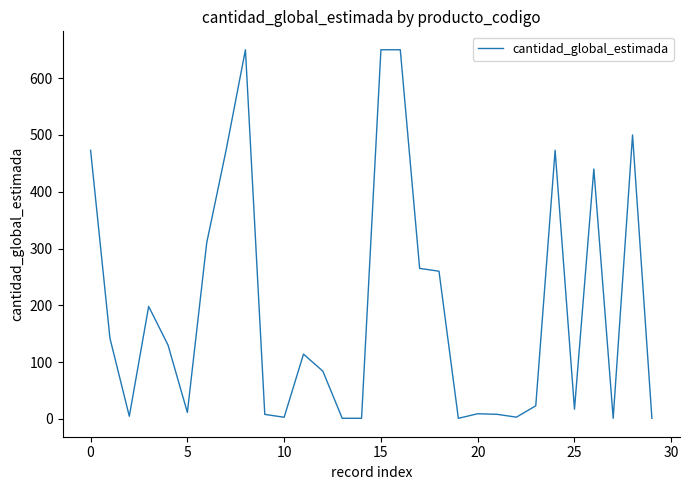

True or false: the data has more than 1 interior local peaks.

True